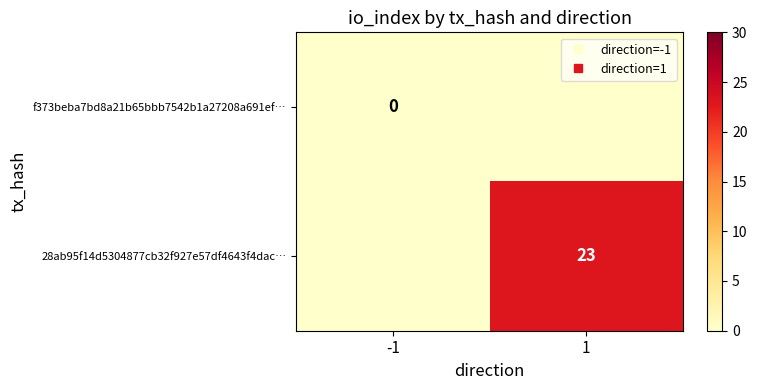

The 28ab95f14d5304877cb32f927e57df4643f4dac… series shows -12 at -1. True or false?

False